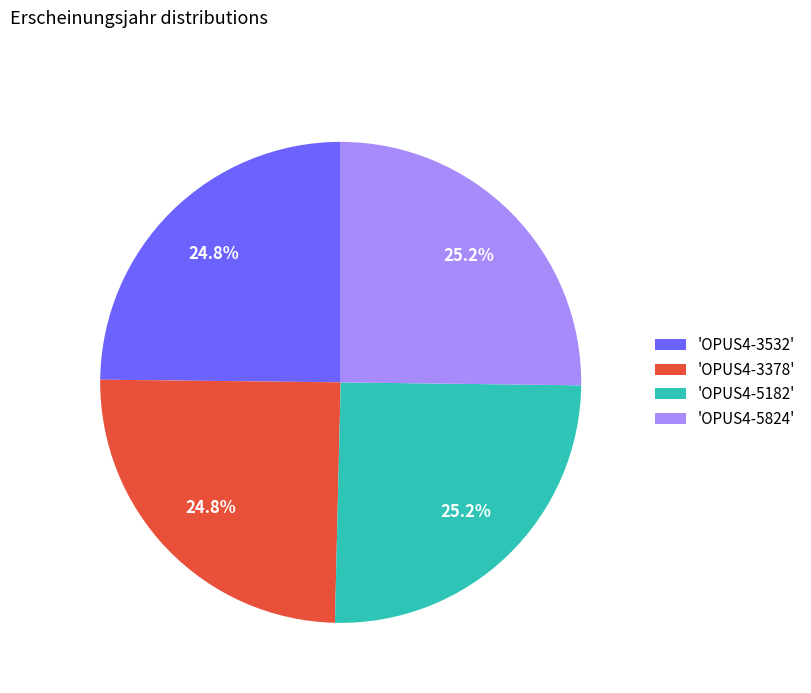

Approximately how many times larger is the value at 'OPUS4-3532' compared to 'OPUS4-3378'?

1.0